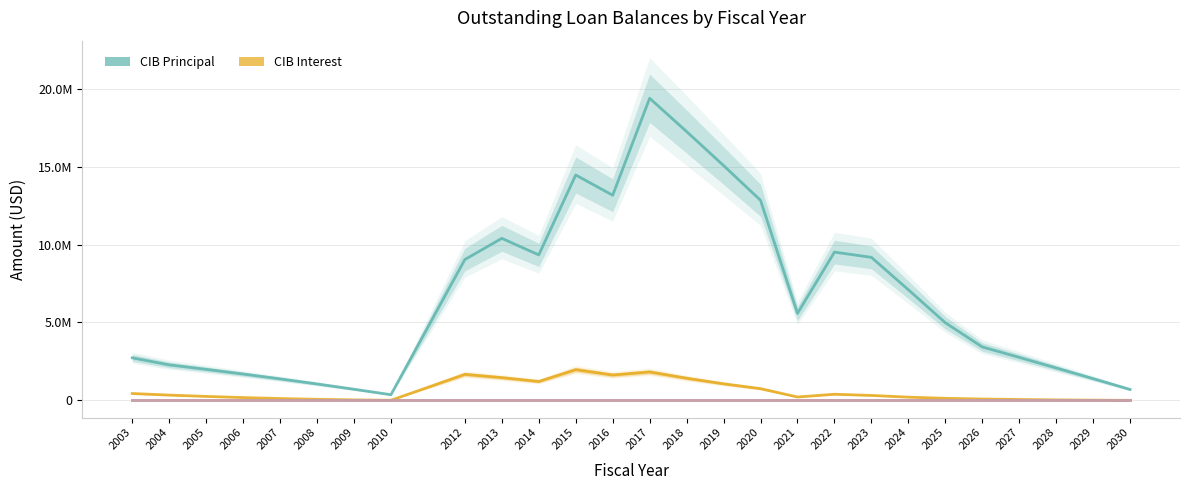

The value of CABInterestOutstanding at 2008 is 0.0. True or false?

True